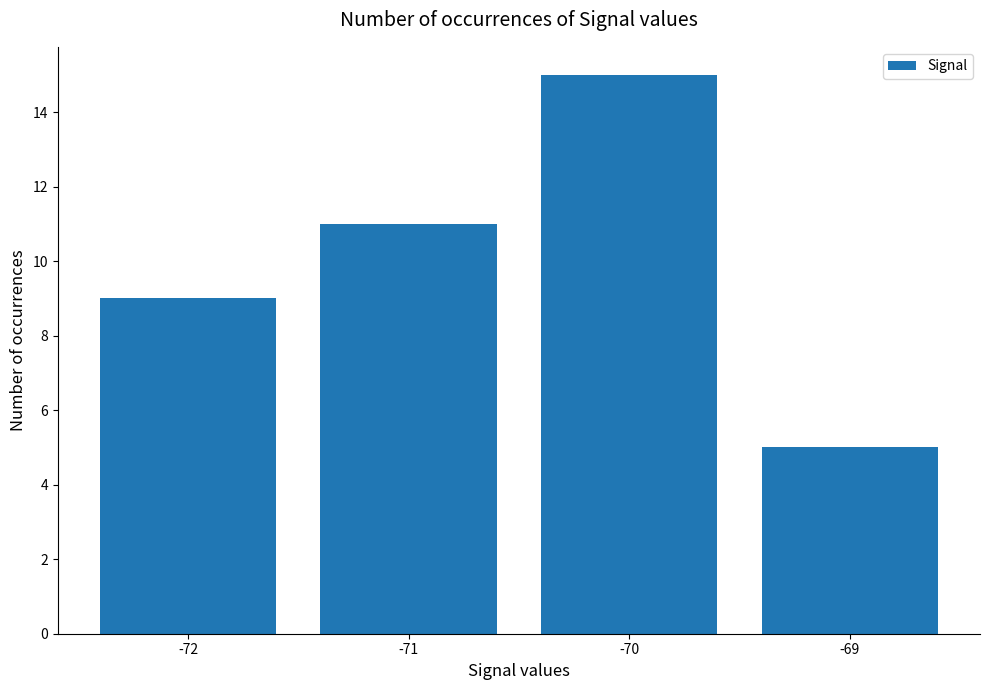

What is the greatest value displayed?

15